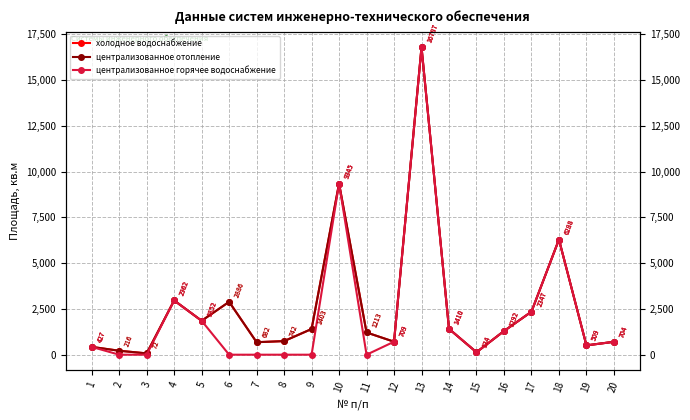

Is this an area chart (filled region under the line)?

No